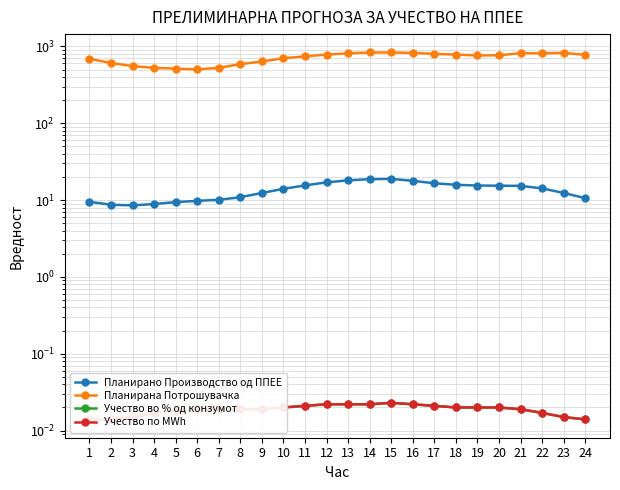

At how many categories does at least one series exceed 829?

2